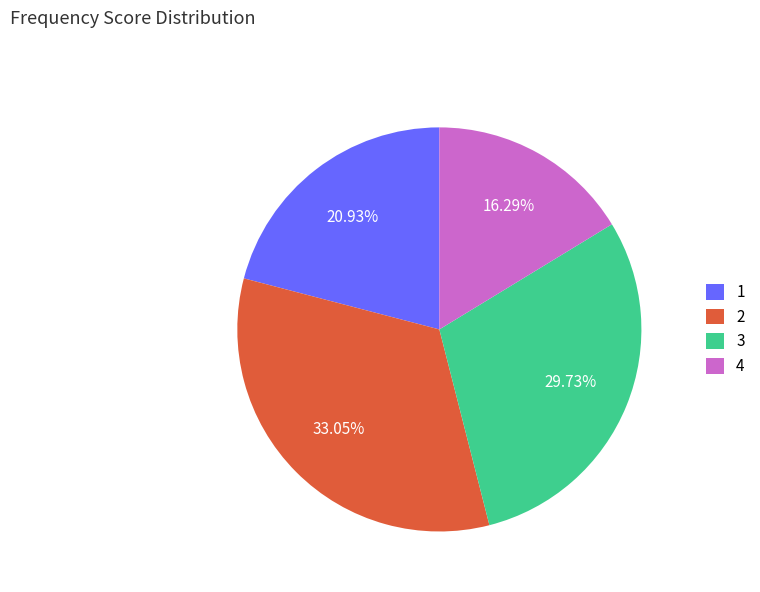

What is the smallest slice in the pie chart?

4